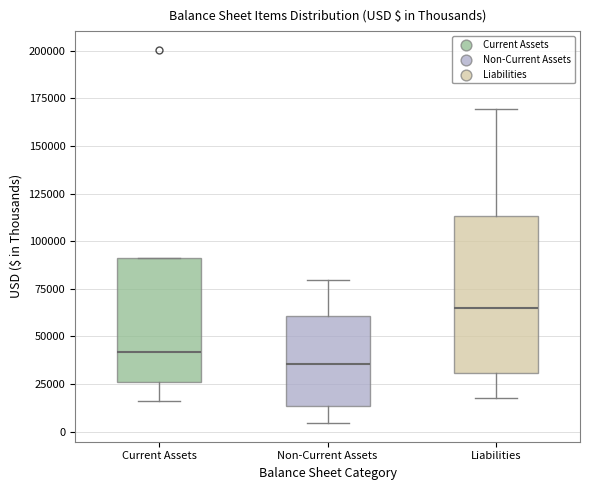

Which box has the lowest median line?

Non-Current Assets